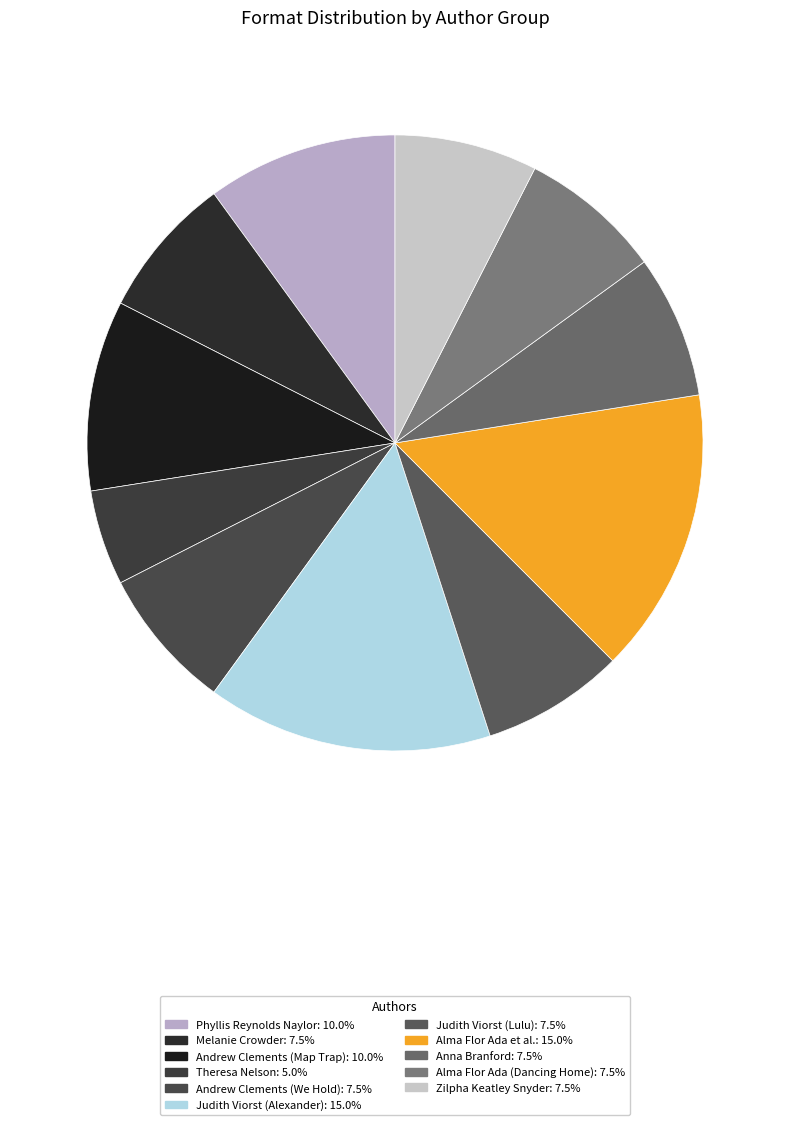

How many slices are in this pie chart?

11